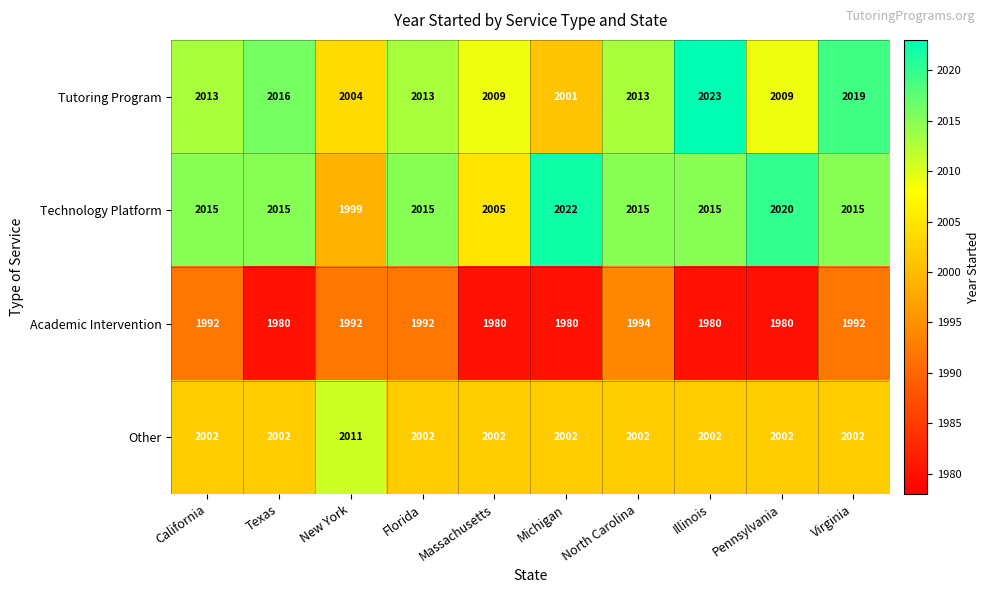

What is the total value across all series at Florida?

8022